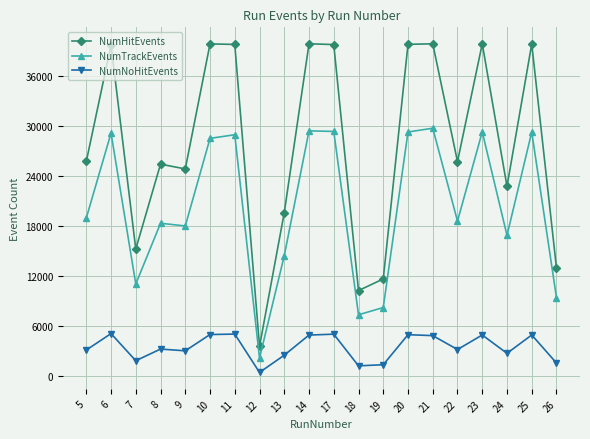

Which series has the largest range (max minus min)?

NumHitEvents